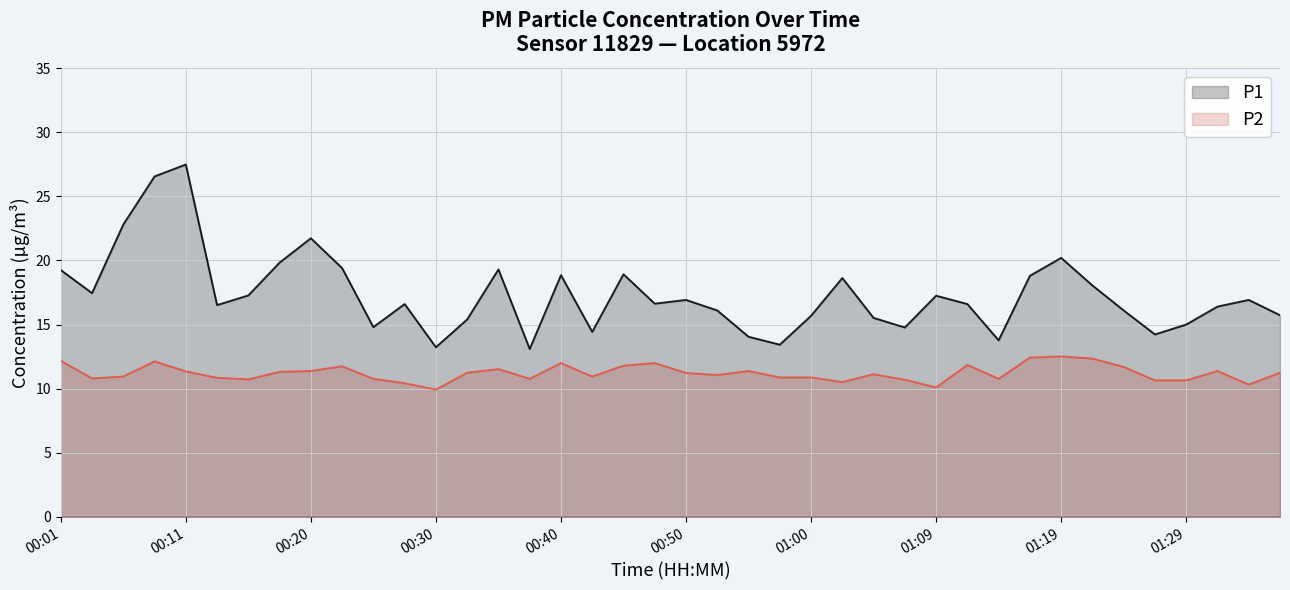

At which label does P1 first exceed 16?

00:01